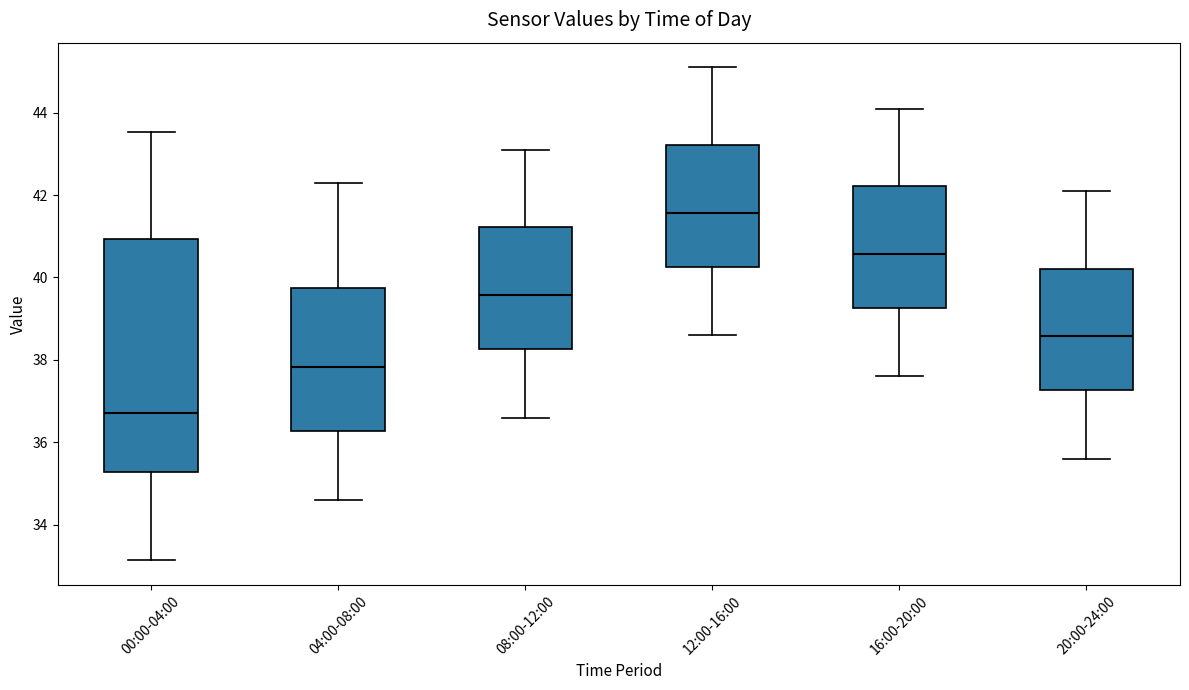

Reading left to right, transcribe this box plot: for each box, give where its median line is, the range the box spans, and where its two whiskers end, as read against the y-axis. The values are not printed on the chart, so give them approximately, as read against the axis.

00:00-04:00: median 36.8, box 35.2 to 41.0, whiskers 33.2 to 43.6
04:00-08:00: median 37.8, box 36.2 to 39.8, whiskers 34.6 to 42.4
08:00-12:00: median 39.6, box 38.2 to 41.2, whiskers 36.6 to 43.2
12:00-16:00: median 41.6, box 40.2 to 43.2, whiskers 38.6 to 45.2
16:00-20:00: median 40.6, box 39.2 to 42.2, whiskers 37.6 to 44.2
20:00-24:00: median 38.6, box 37.2 to 40.2, whiskers 35.6 to 42.2